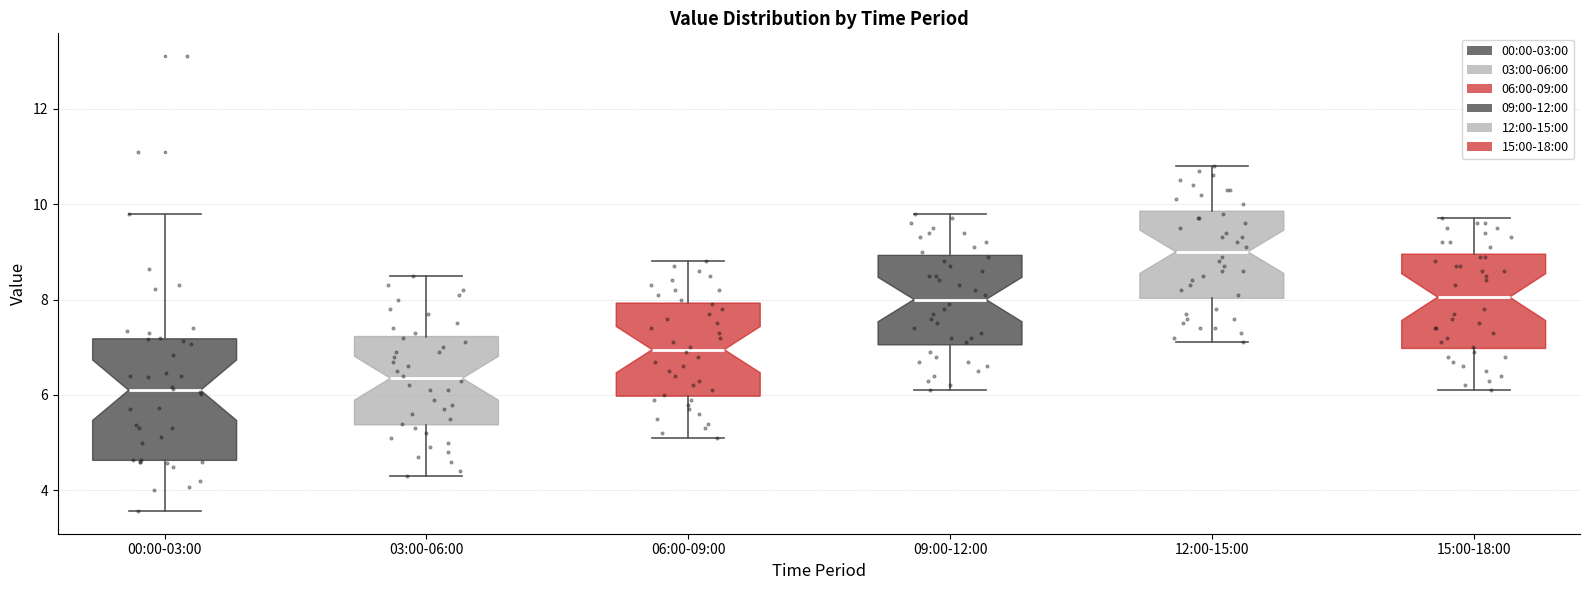

Which box has the highest median line?

12:00-15:00